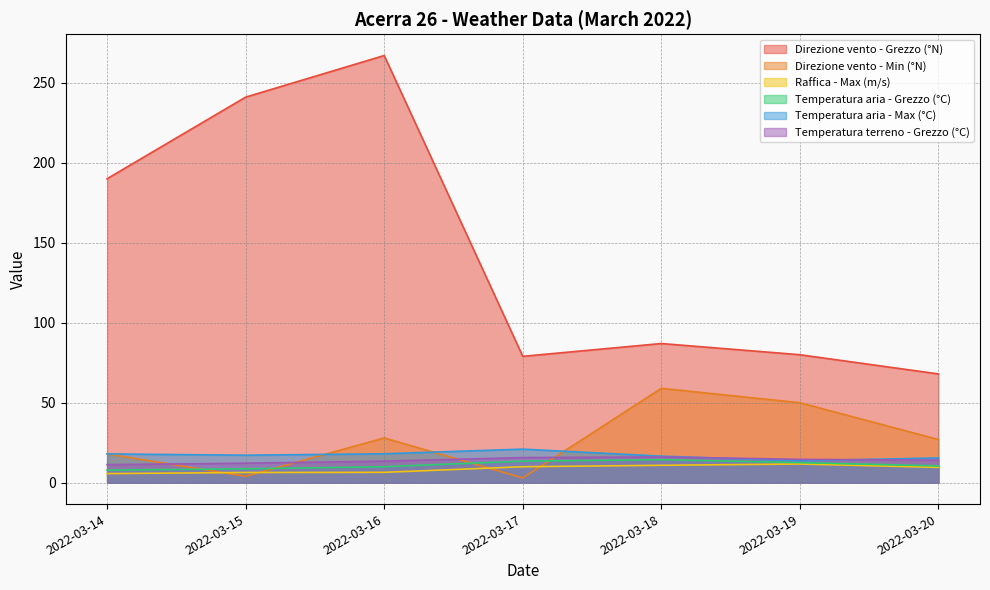

The value of Temperatura aria - Max (°C) at 2022-03-16 is 12.2. True or false?

False